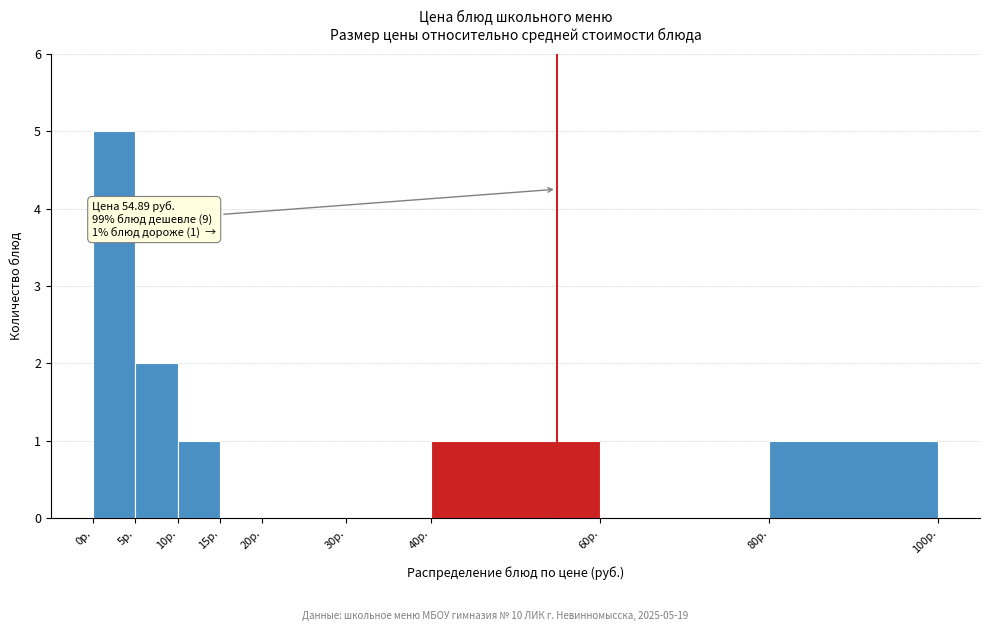

Over which range of the x-axis is the bar tallest?

0 to 5